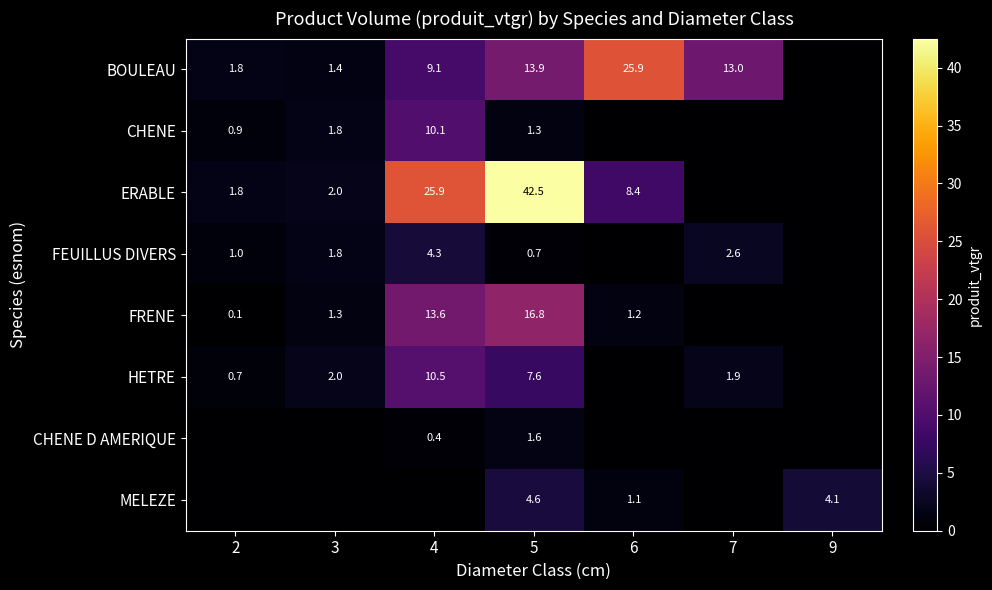

What is the sum of the BOULEAU values at 3 and 5?

15.3